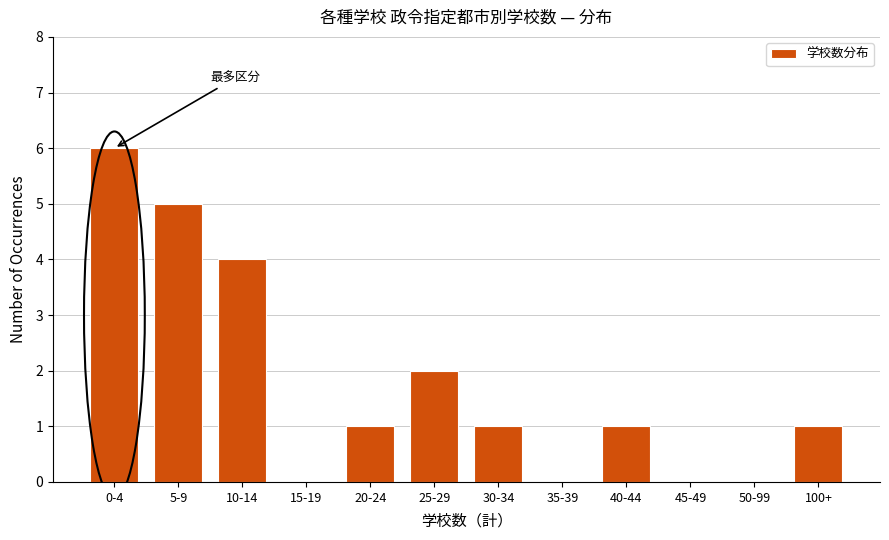

Reading left to right, list all the values displayed in this chart.

0-4=6	5-9=5	10-14=4	15-19=0	20-24=1	25-29=2	30-34=1	35-39=0	40-44=1	45-49=0	50-99=0	100+=1